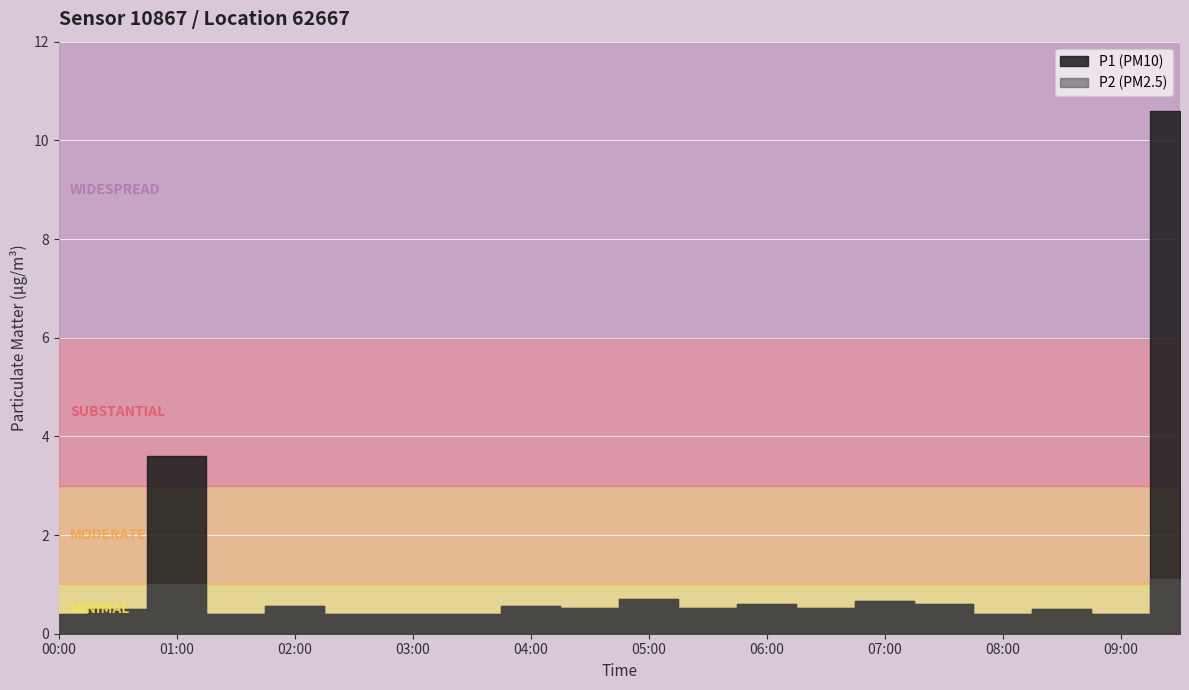

The value of P2 at 00:00 is 0.4. True or false?

True